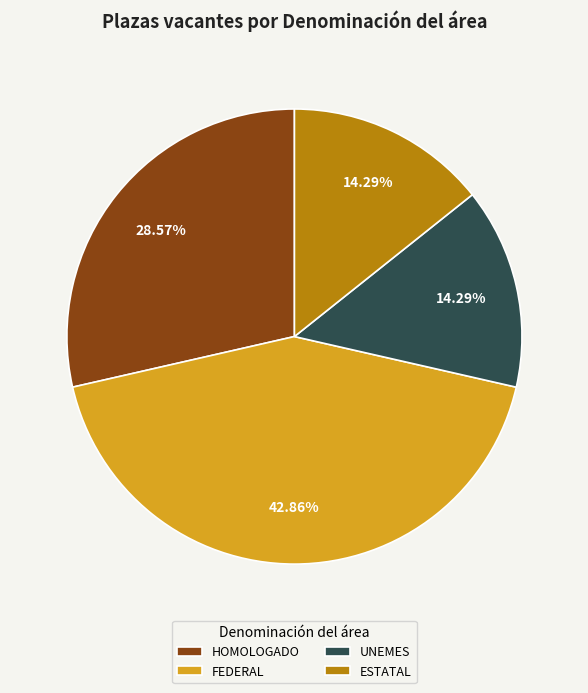

Does HOMOLOGADO represent more than half of the total?

No